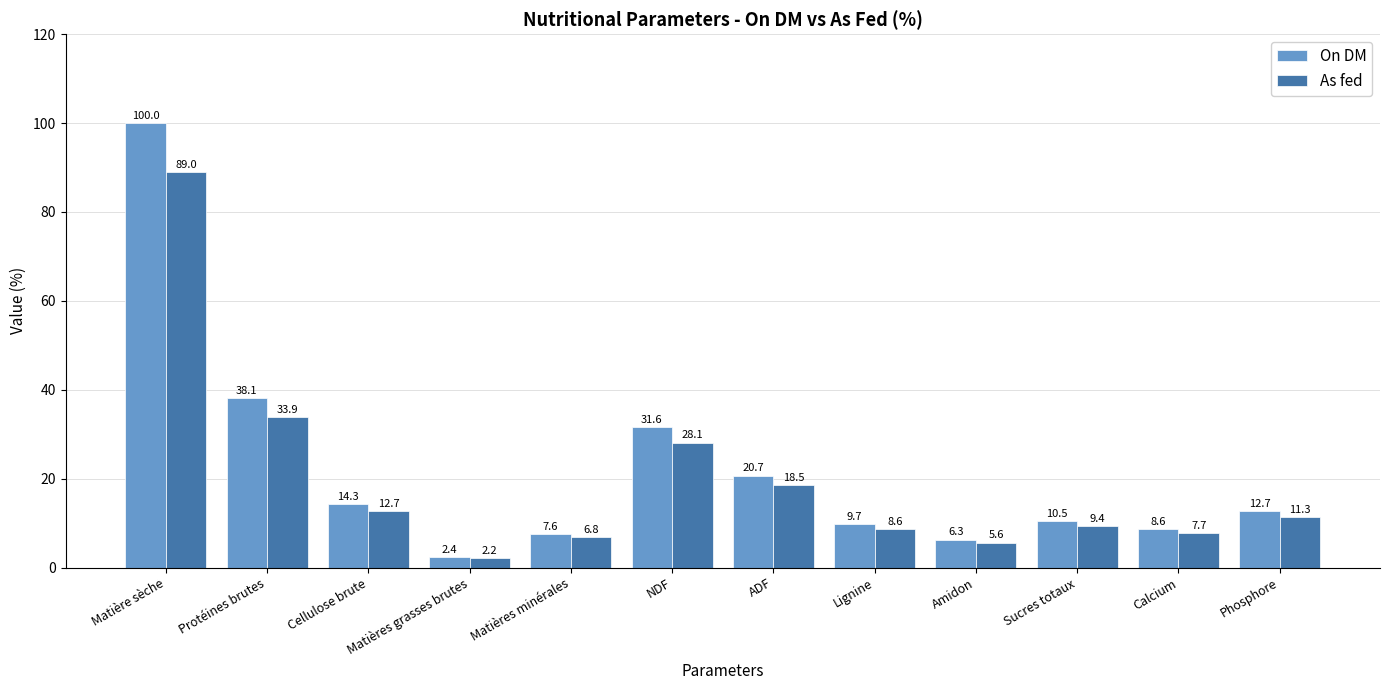

What is the label of the 12th bar from the right?

Matière sèche